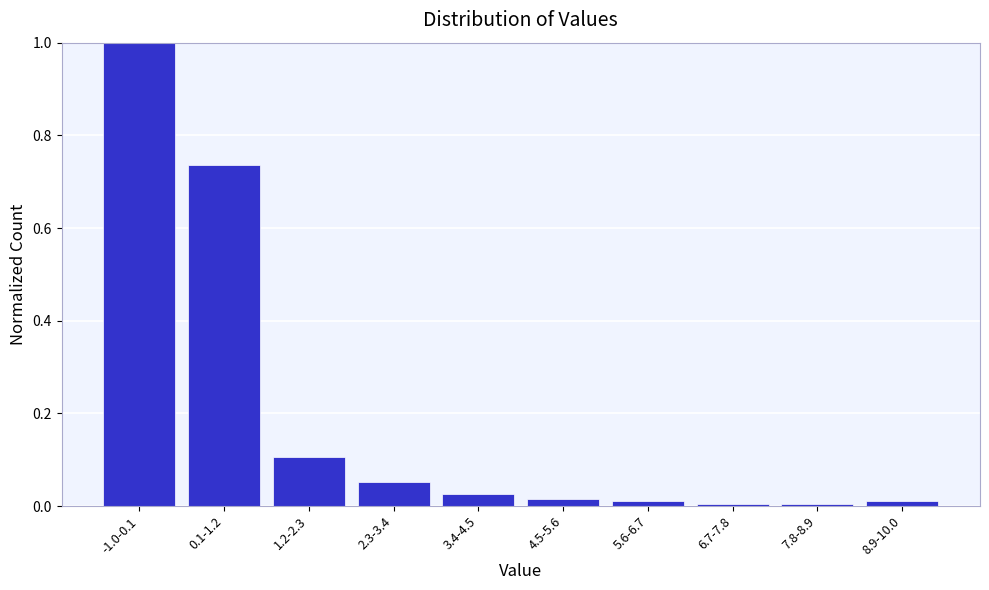

The chart shows a value of 0.0 at 3.4-4.5. True or false?

True